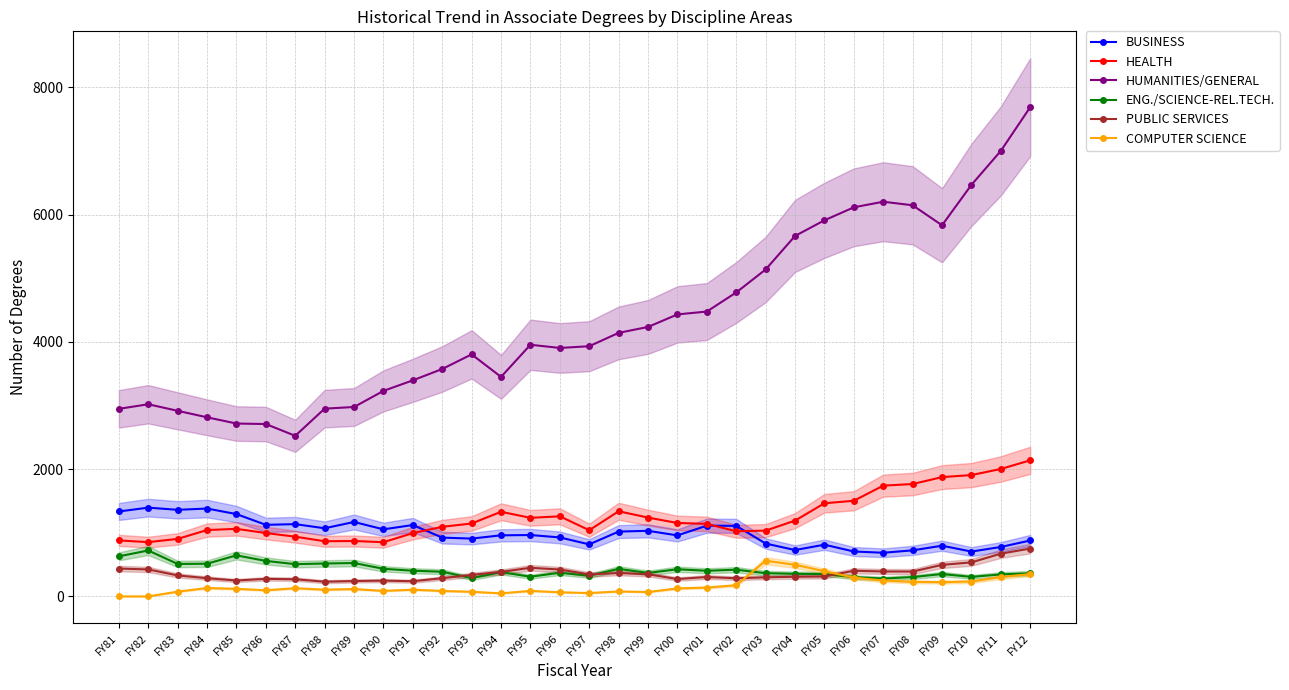

What position from the left is FY05?

25